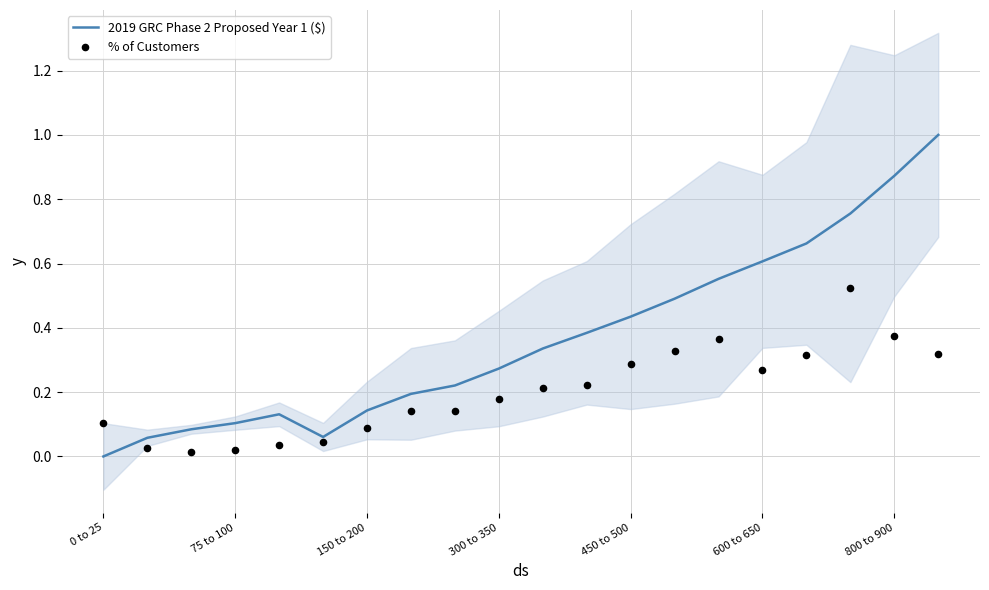

Is it true that 2019 GRC Phase 2 Proposed Year 1 ($) equals 0.4 at 300 to 350?

False